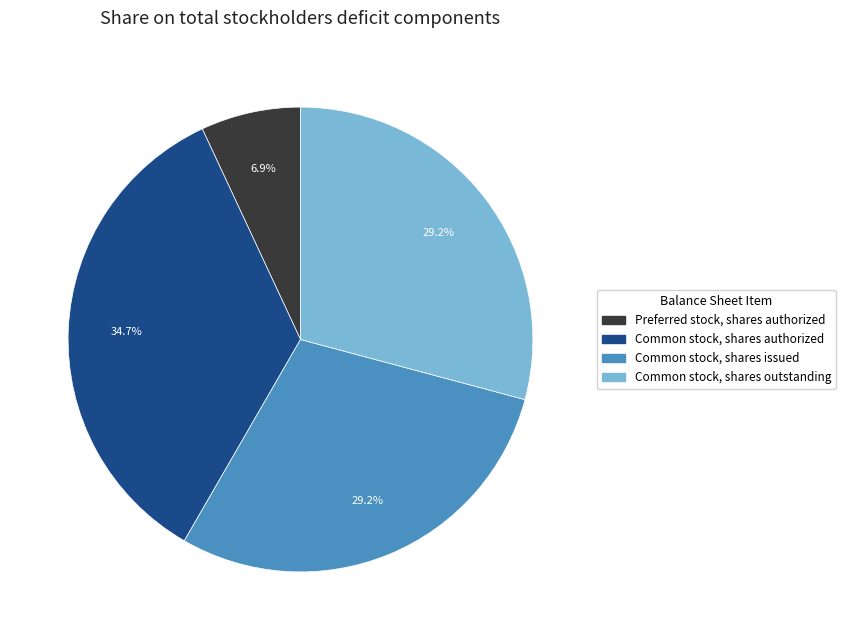

Is there a majority slice in this chart?

No